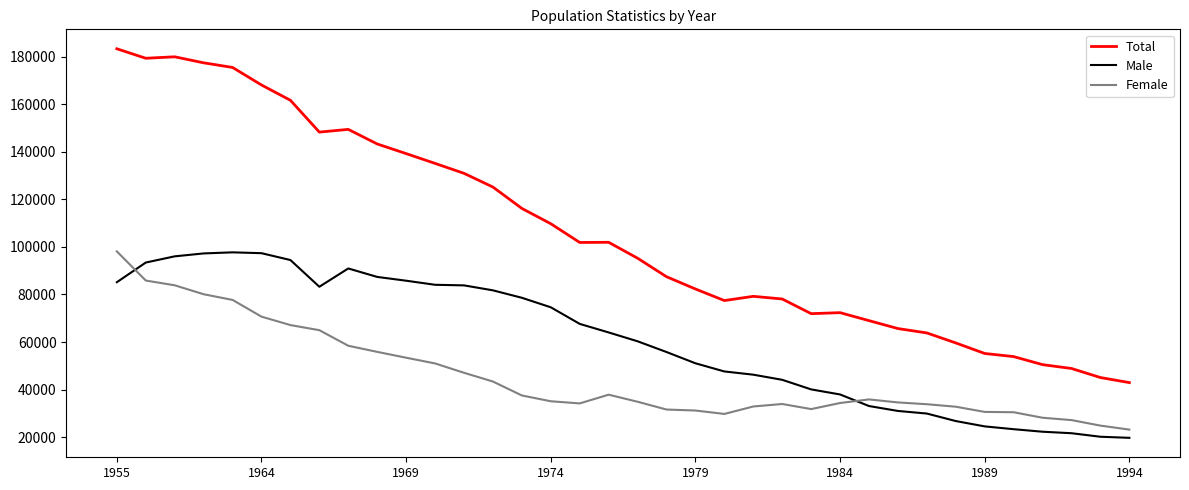

True or false: Female and Total intersect in this chart.

False